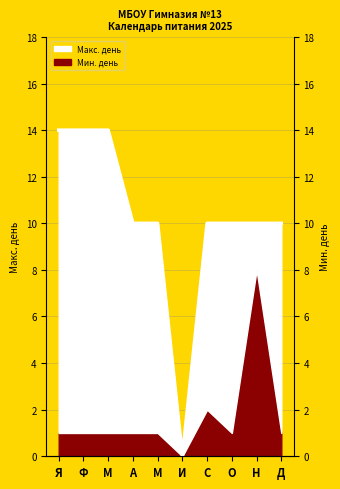

List the labels in order of value, smallest first.

И, А, М, С, О, Н, Д, Я, Ф, М